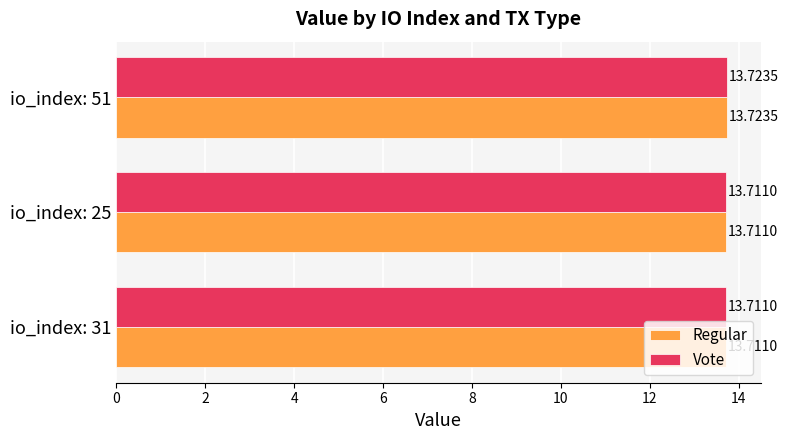

What is the sum of all Regular values?

41.1